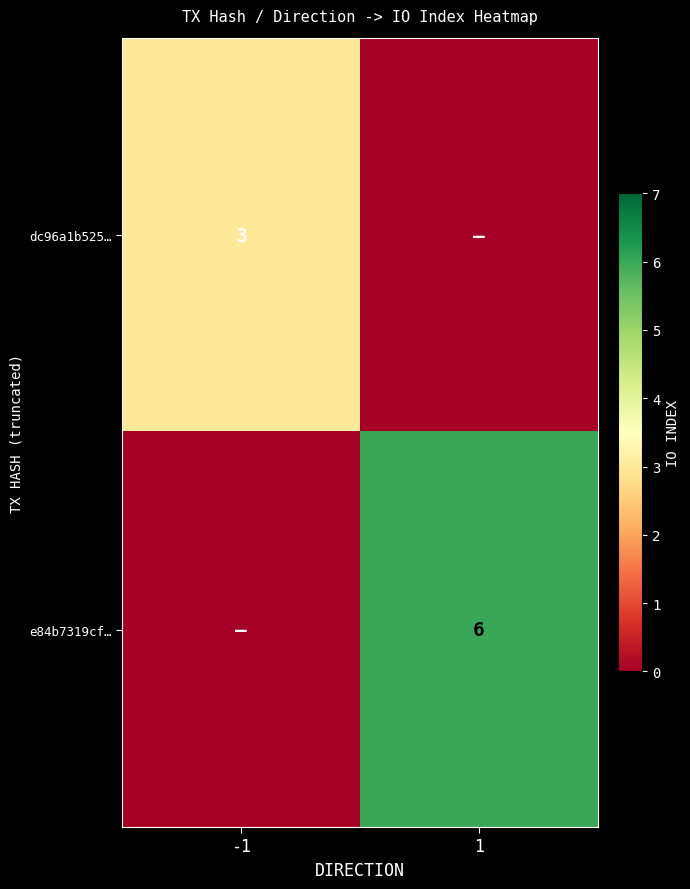

The value of dc96a1b525… at -1 is 1. True or false?

False